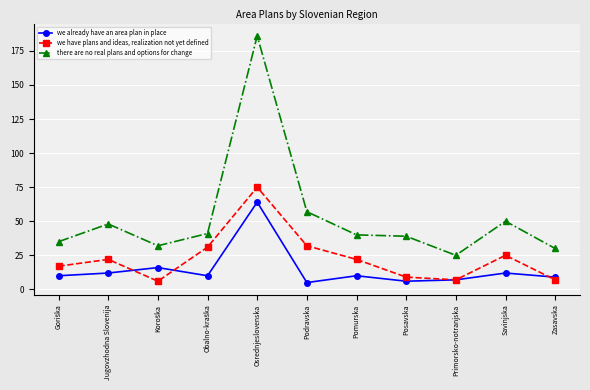

Reading left to right, list all the values displayed in this chart.

we already have an area plan in place: 10	12	16	10	64	5	10	6	7	12	9
we have plans and ideas, realization not yet defined: 17	22	6	31	75	32	22	9	7	25	7
there are no real plans and options for change: 35	48	32	41	186	57	40	39	25	50	30